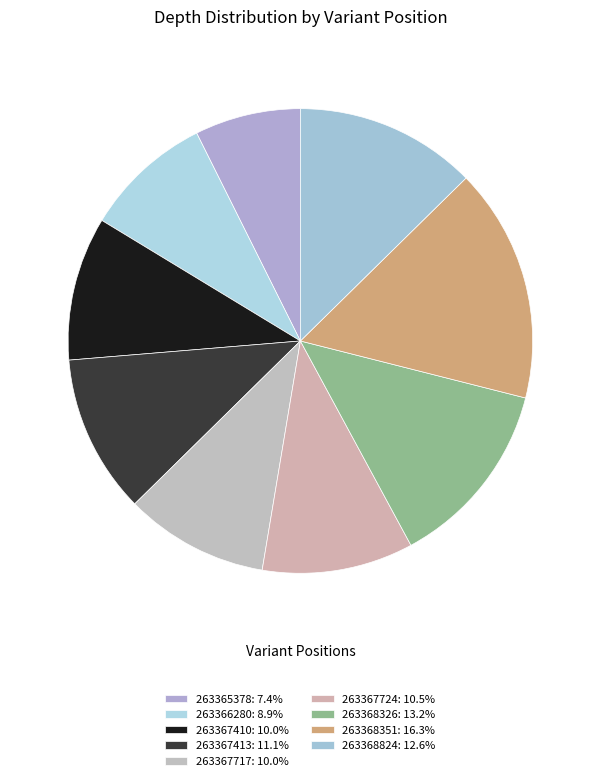

What is the smallest slice in the pie chart?

263365378